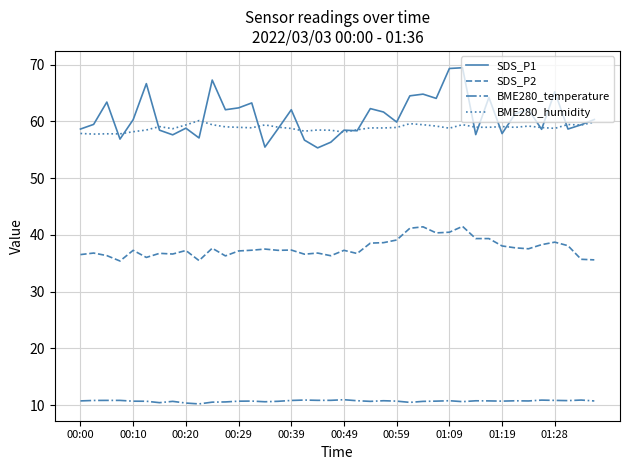

What is the highest value of the BME280_humidity series?

60.1